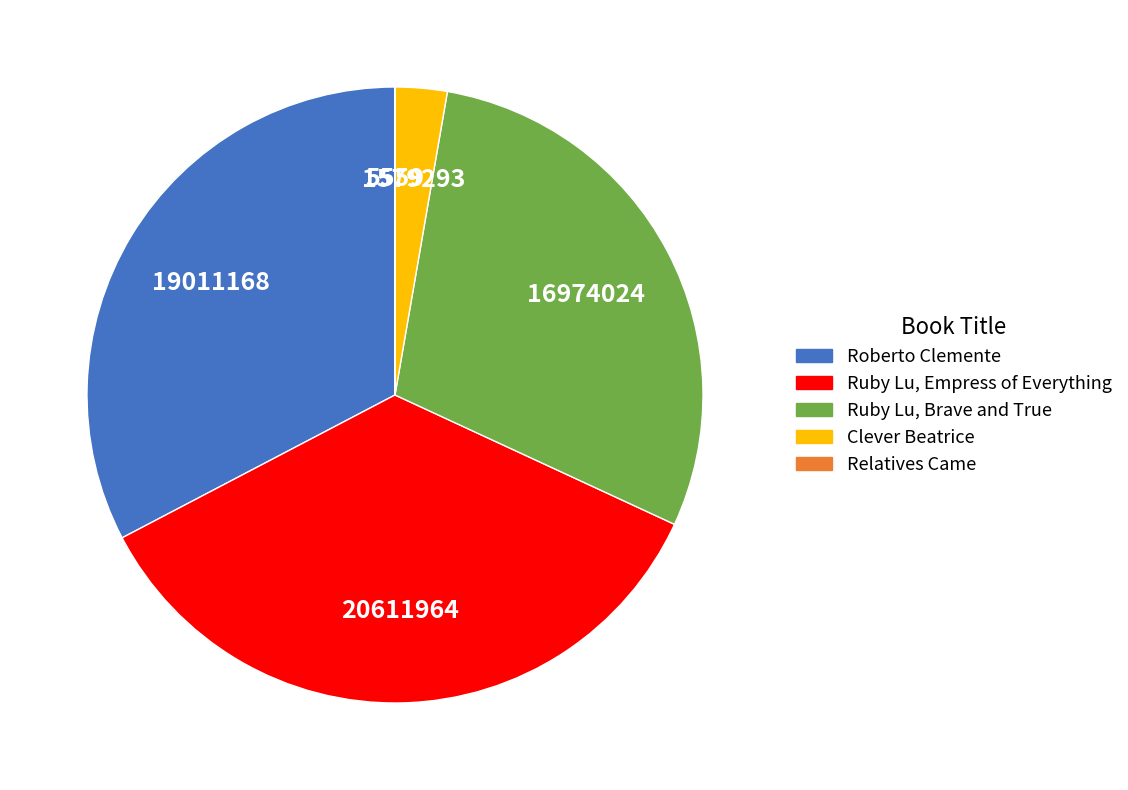

The Ruby Lu, Empress of Everything slice represents 35% of the pie. True or false?

True